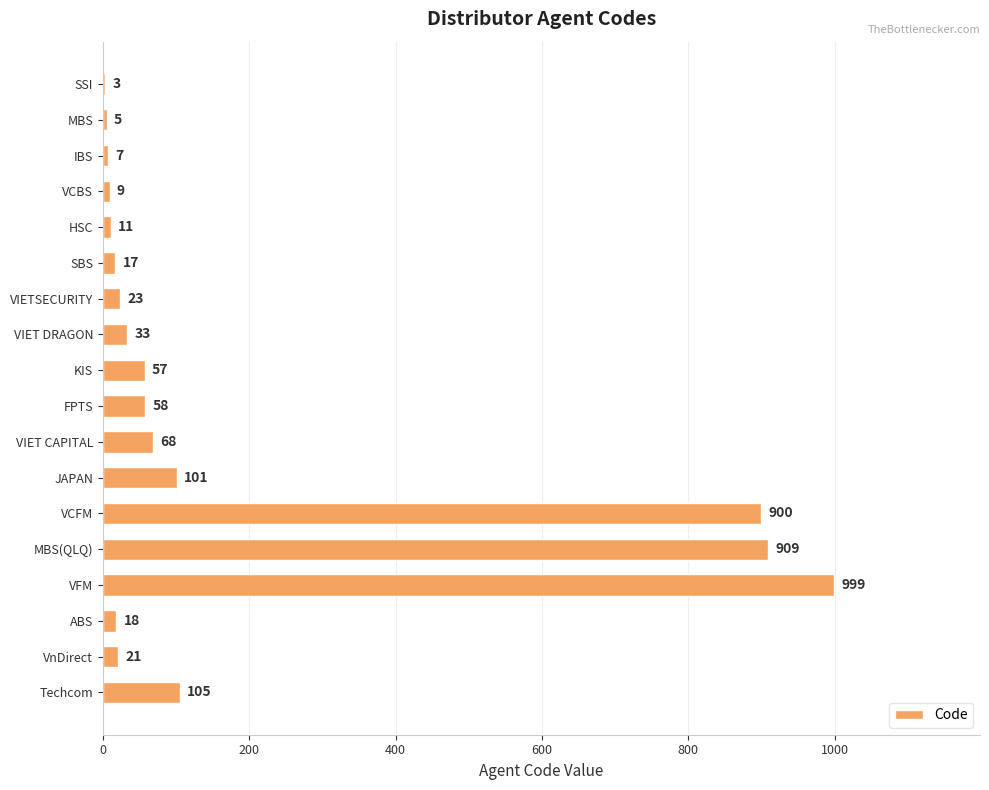

Which category has the highest value across all series?

VFM